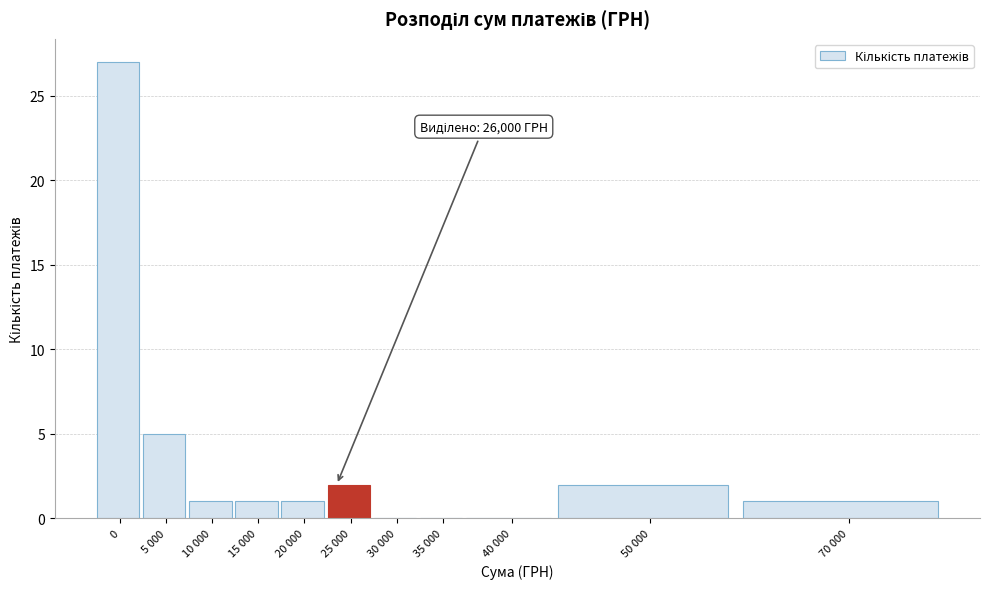

Reading right to left, what are all the values shown in this chart?

70 000=1	50 000=2	40 000=0	35 000=0	30 000=0	25 000=2	20 000=1	15 000=1	10 000=1	5 000=5	0=27